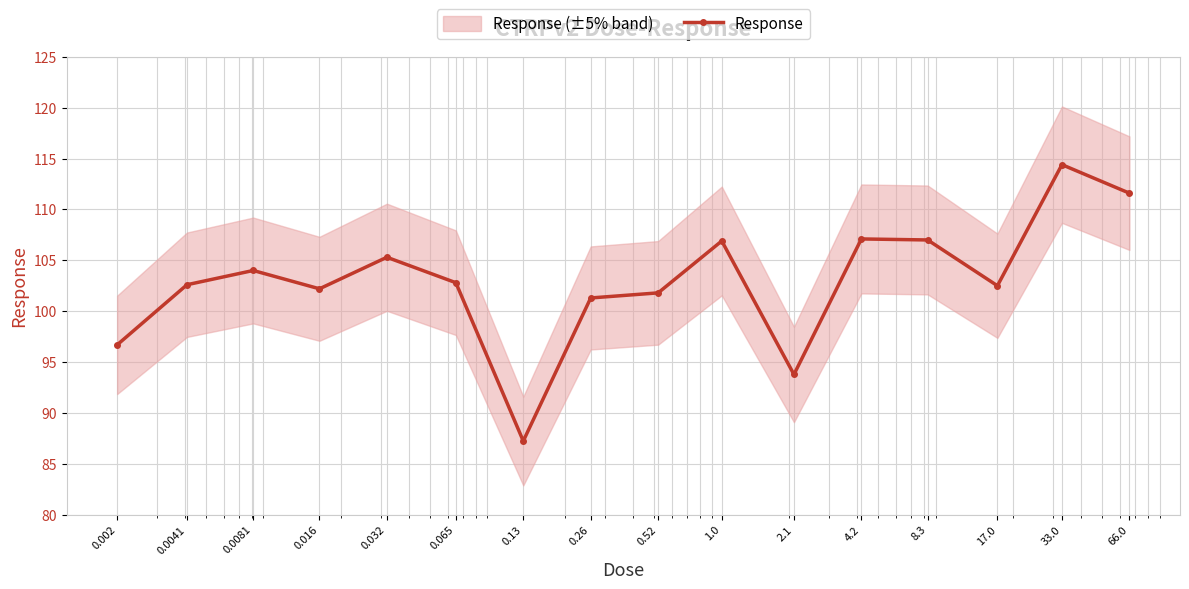

Is it true that the value at 0.032 is 105.3?

True